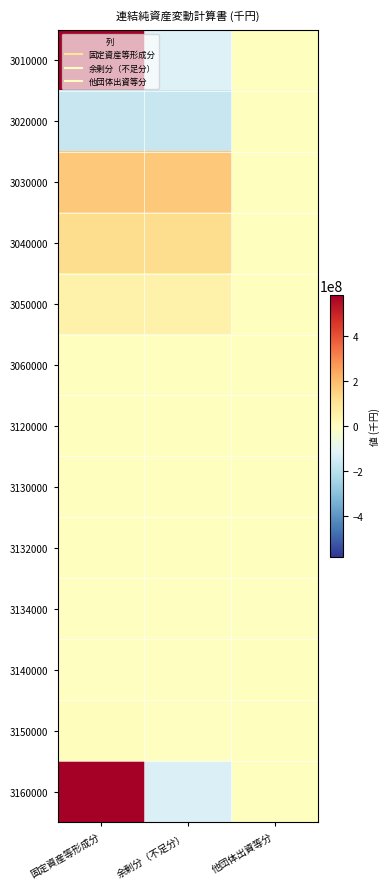

Which label corresponds to the largest value in the chart?

固定資産等形成分